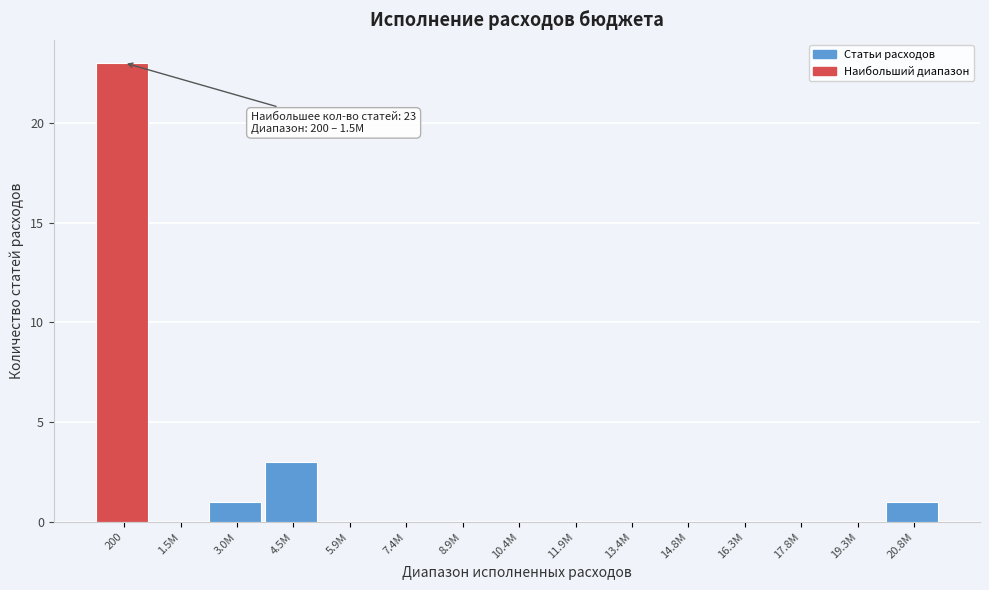

Reading left to right, what are all the values shown in this chart?

200=23	1.5M=0	3.0M=1	4.5M=3	5.9M=0	7.4M=0	8.9M=0	10.4M=0	11.9M=0	13.4M=0	14.8M=0	16.3M=0	17.8M=0	19.3M=0	20.8M=1